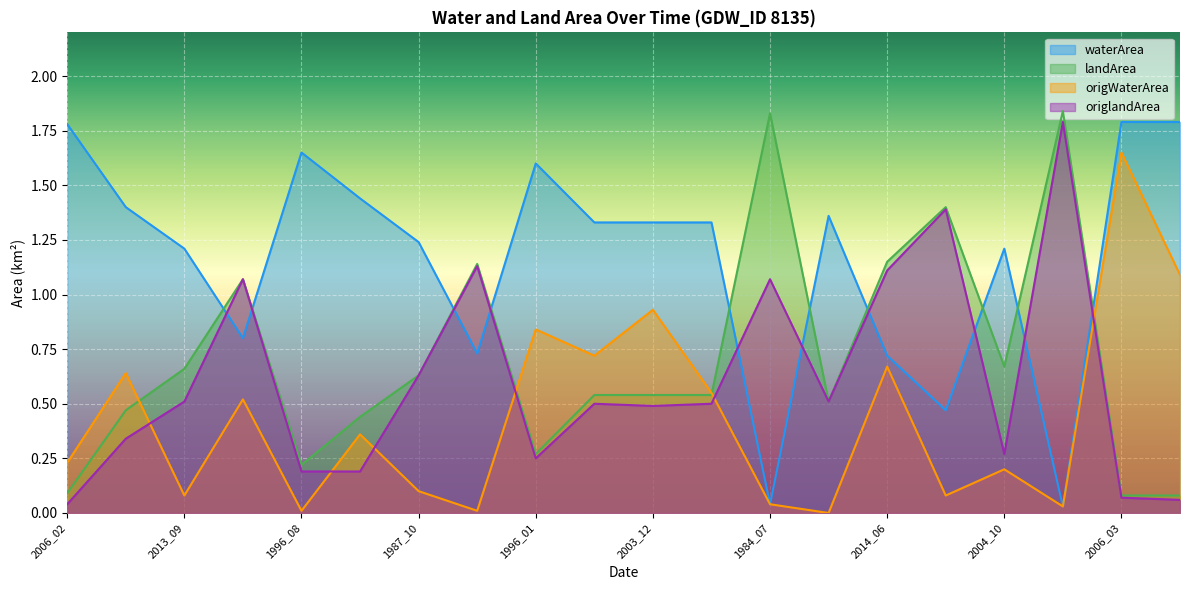

Does the chart display data point markers on the line(s)?

No